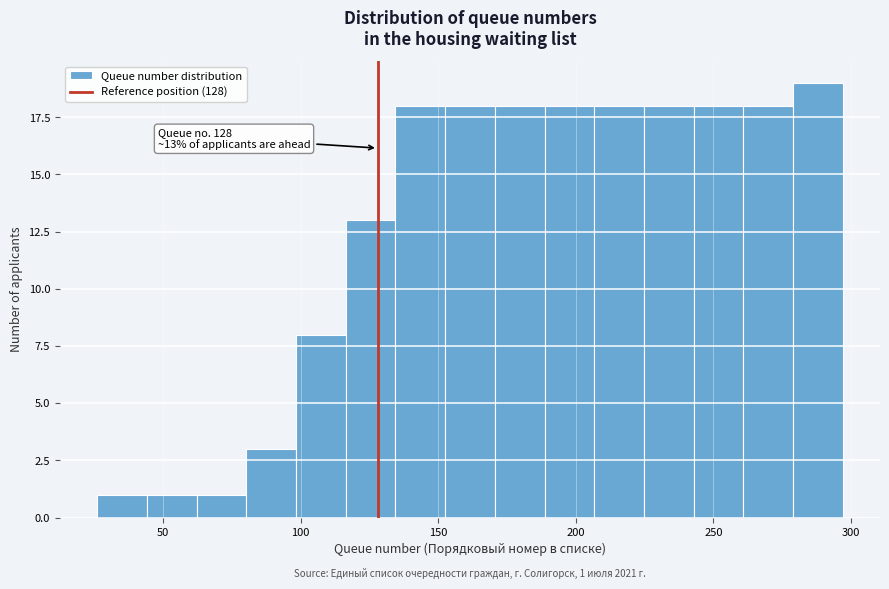

Read against the x-axis, roughly where is the centre of the tallest bar?

290